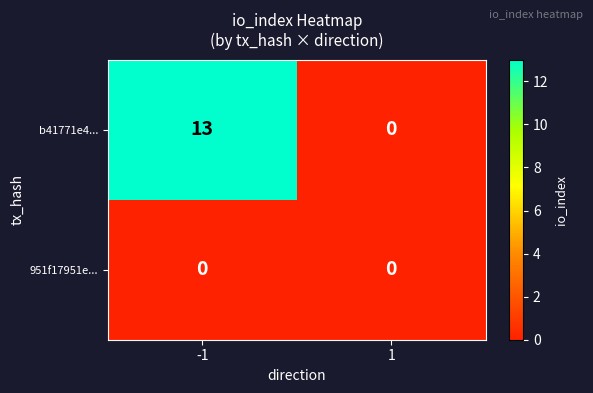

Reading left to right, transcribe all the data shown in this chart.

b41771e4...: 13	0
951f17951e...: 0	0